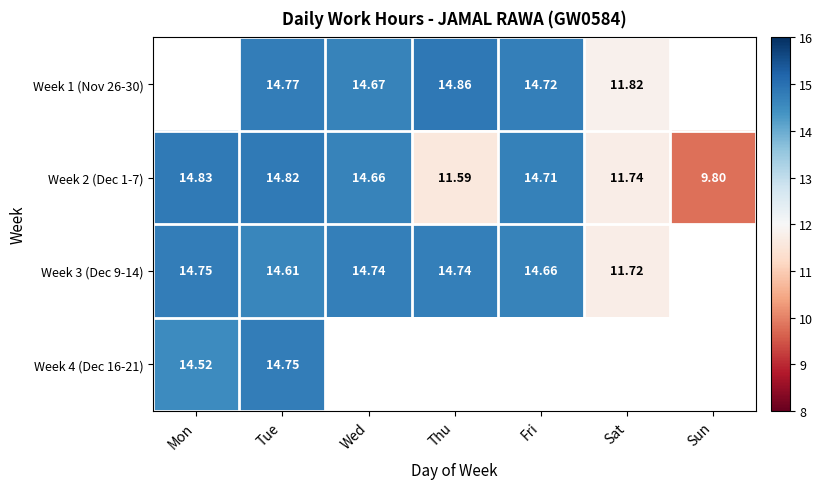

Is the value of Week 4 (Dec 16-21) at Tue greater than the value of Week 3 (Dec 9-14) at Sat?

Yes